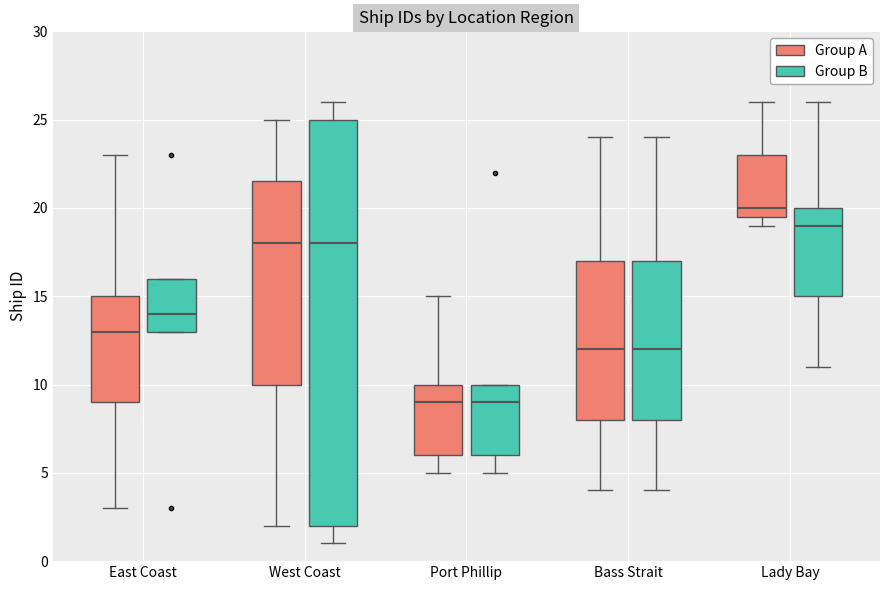

Reading left to right, transcribe this box plot: for each box, give where its median line is, the range the box spans, and where its two whiskers end, as read against the y-axis. The values are not printed on the chart, so give them approximately, as read against the axis.

East Coast (Group A): median 13.0, box 9.0 to 15.0, whiskers 3.0 to 23.0
East Coast (Group B): median 14.0, box 13.0 to 16.0, whiskers 13.0 to 16.0
West Coast (Group A): median 18.0, box 10.0 to 21.5, whiskers 2.0 to 25.0
West Coast (Group B): median 18.0, box 2.0 to 25.0, whiskers 1.0 to 26.0
Port Phillip (Group A): median 9.0, box 6.0 to 10.0, whiskers 5.0 to 15.0
Port Phillip (Group B): median 9.0, box 6.0 to 10.0, whiskers 5.0 to 10.0
Bass Strait (Group A): median 12.0, box 8.0 to 17.0, whiskers 4.0 to 24.0
Bass Strait (Group B): median 12.0, box 8.0 to 17.0, whiskers 4.0 to 24.0
Lady Bay (Group A): median 20.0, box 19.5 to 23.0, whiskers 19.0 to 26.0
Lady Bay (Group B): median 19.0, box 15.0 to 20.0, whiskers 11.0 to 26.0